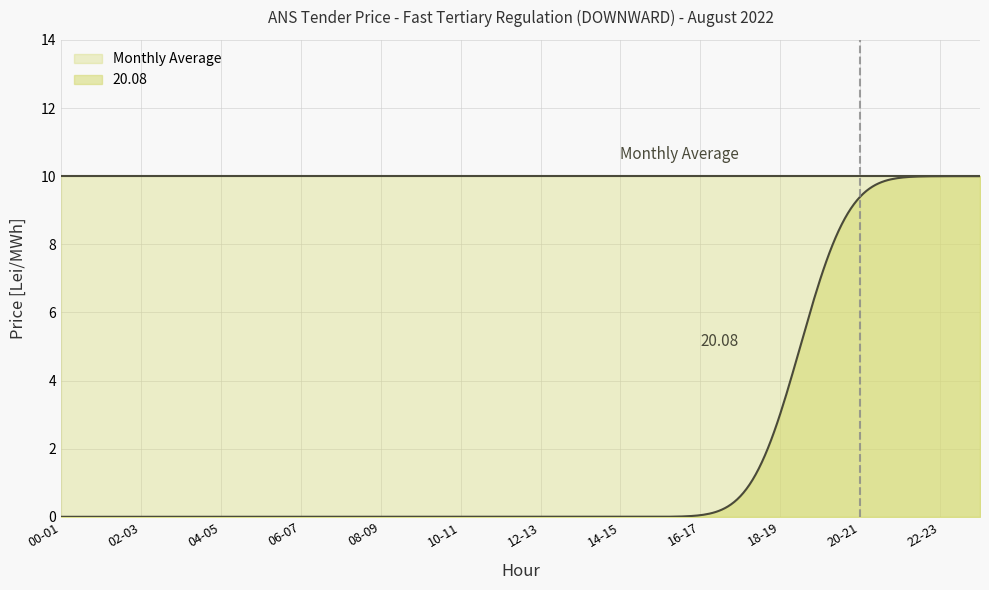

What is the spread (max minus min) of values at 17-18?

10